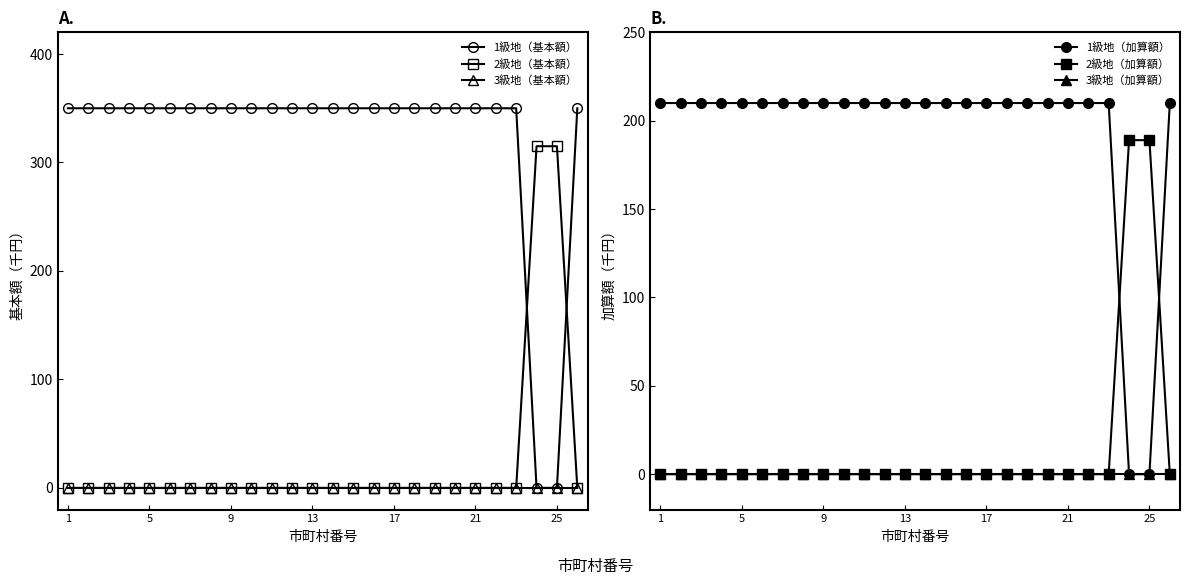

List the series in order of their peak value, lowest first.

基本額3級地（千円）, 加算額3級地（千円）, 加算額2級地（千円）, 加算額1級地（千円）, 基本額2級地（千円）, 基本額1級地（千円）